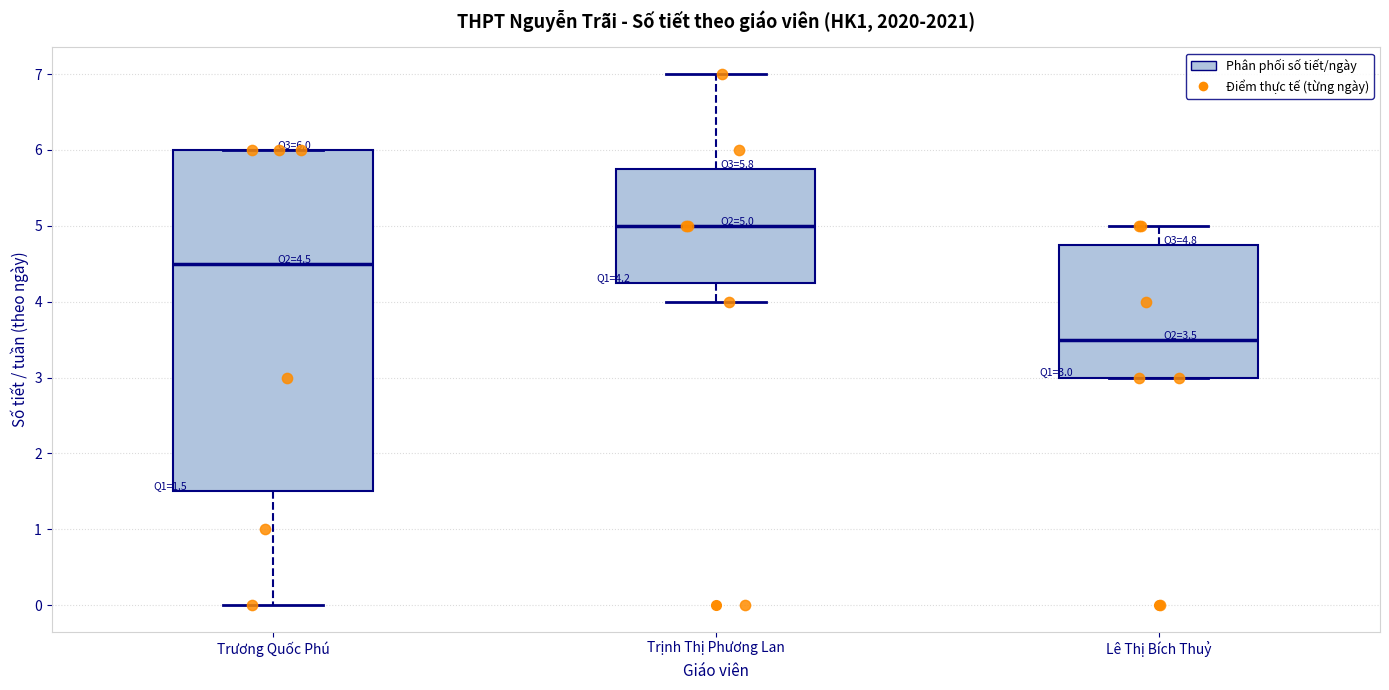

Which box's median line is the lowest?

Lê Thị Bích Thuỷ